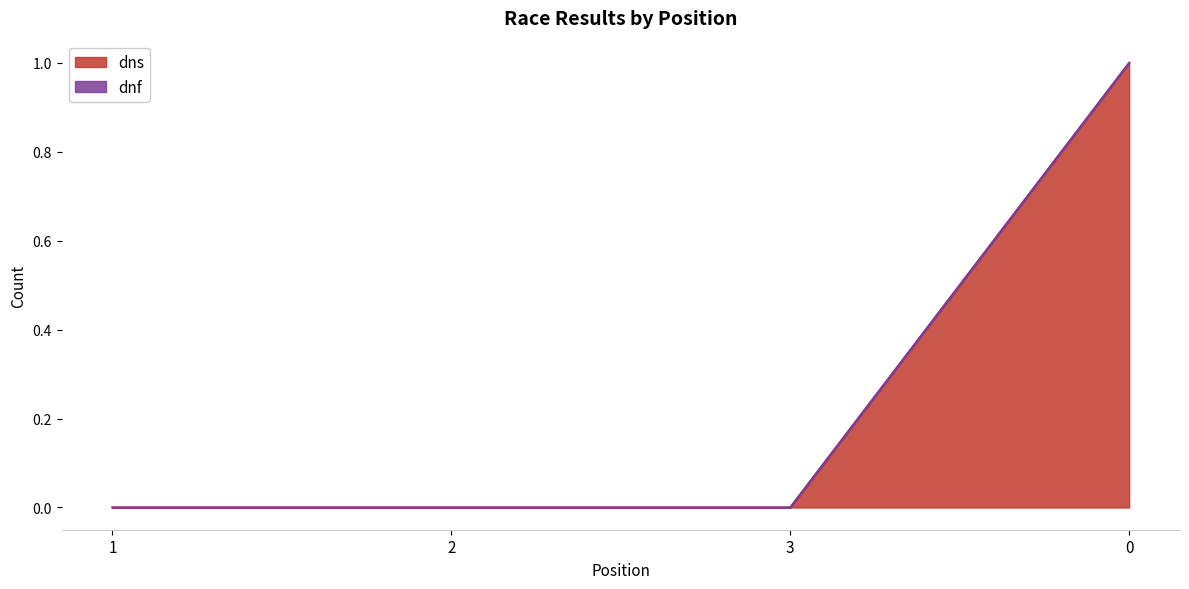

Count the values in the range 0 to 1.

4